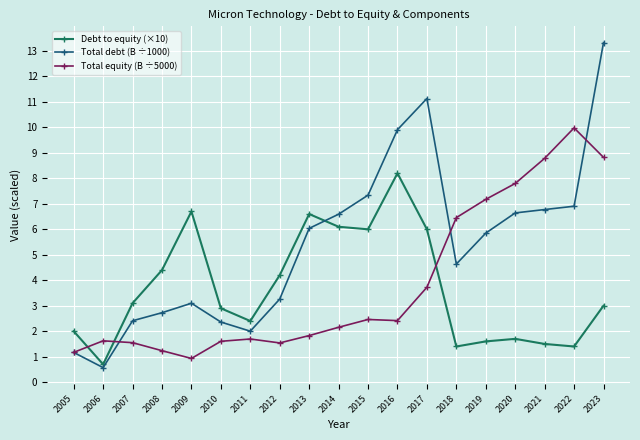

What is the value of the Debt to equity (×10) point at the 13th from the left?

6.0